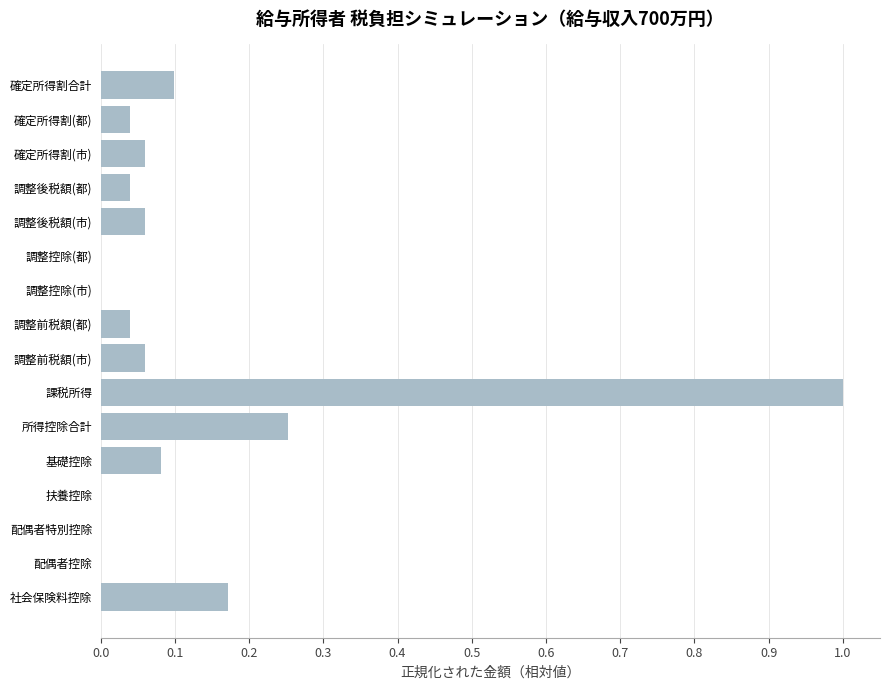

What is the change in value from 配偶者控除 to 調整前税額(市)?

+0.1